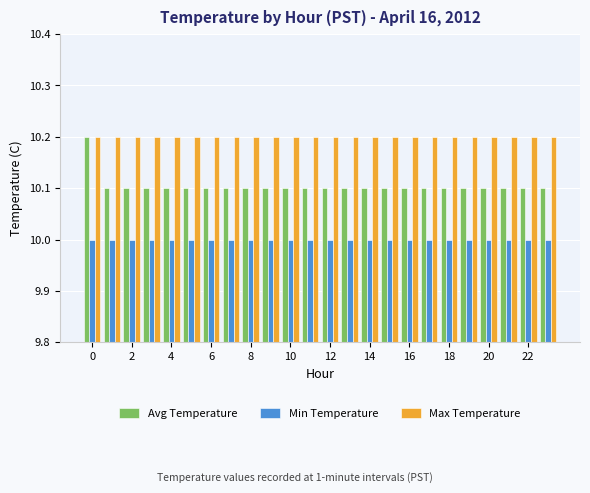

List the series in order of their overall mean, highest first.

Max Temperature, Avg Temperature, Min Temperature